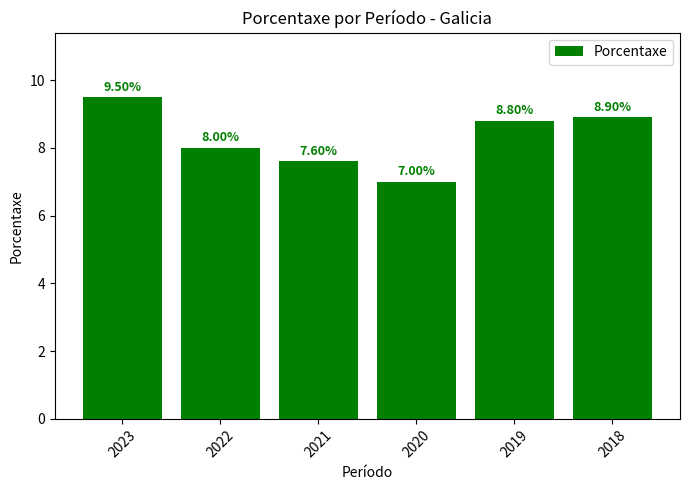

How many bars are there in total?

6